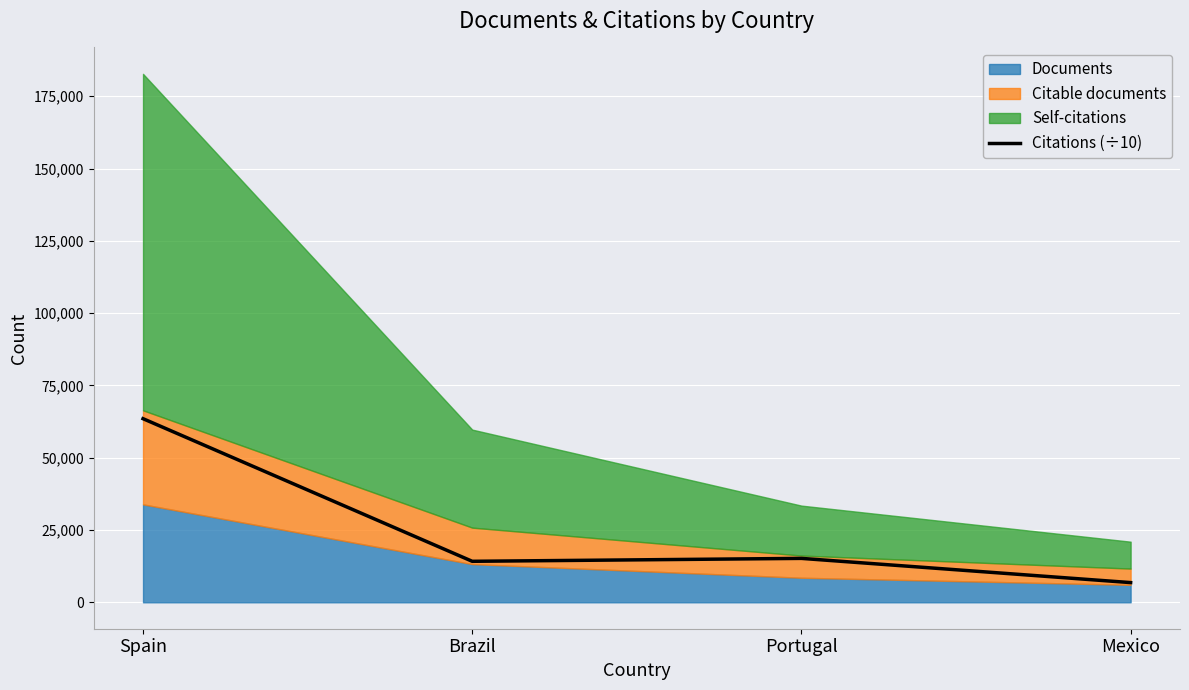

How many values are below 15185?

2